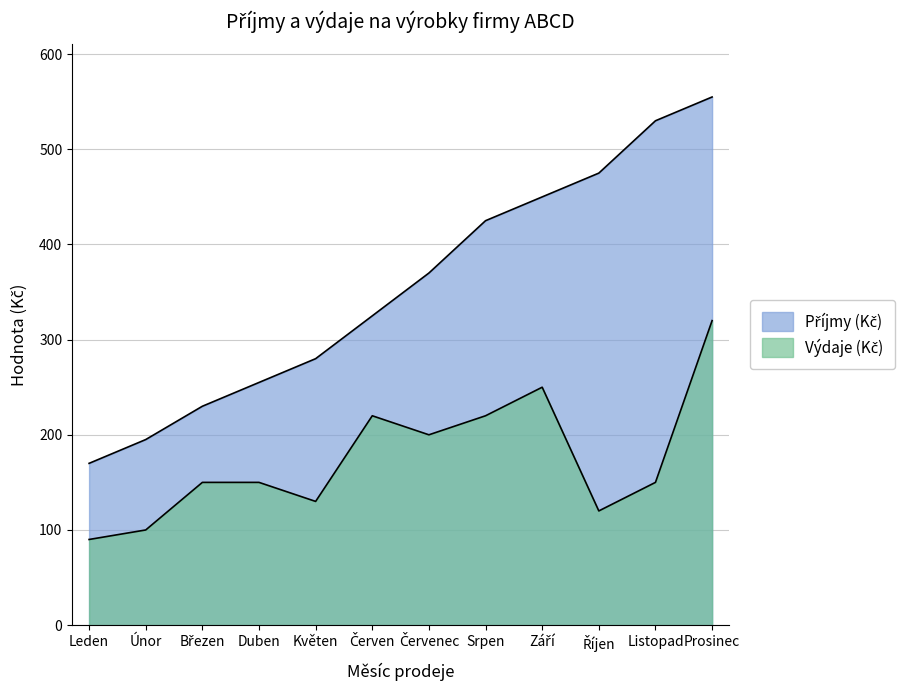

How many lines are shown in the chart?

2